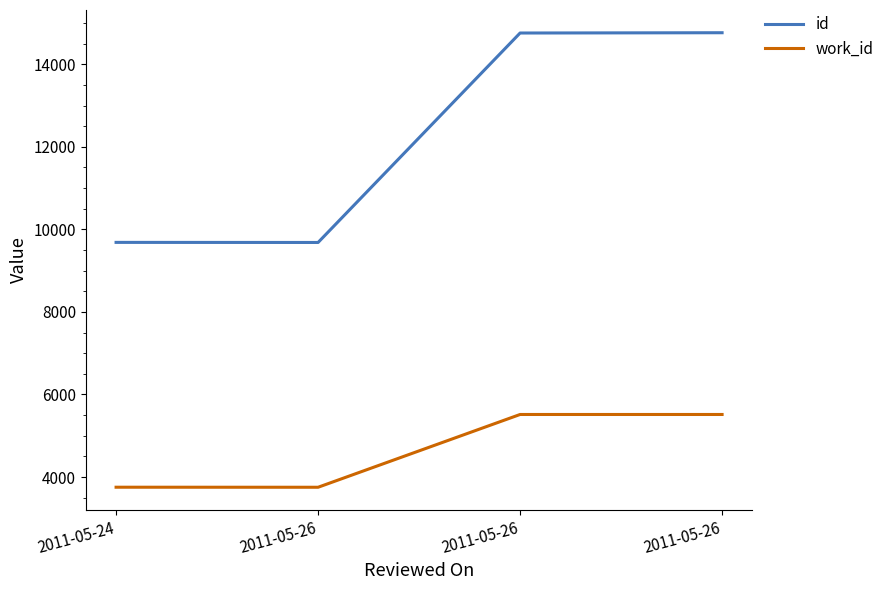

Reading left to right, list all the values displayed in this chart.

id: 2011-05-24=9684	2011-05-26=9682	2011-05-26=14756	2011-05-26=14763
work_id: 2011-05-24=3753	2011-05-26=3752	2011-05-26=5515	2011-05-26=5515